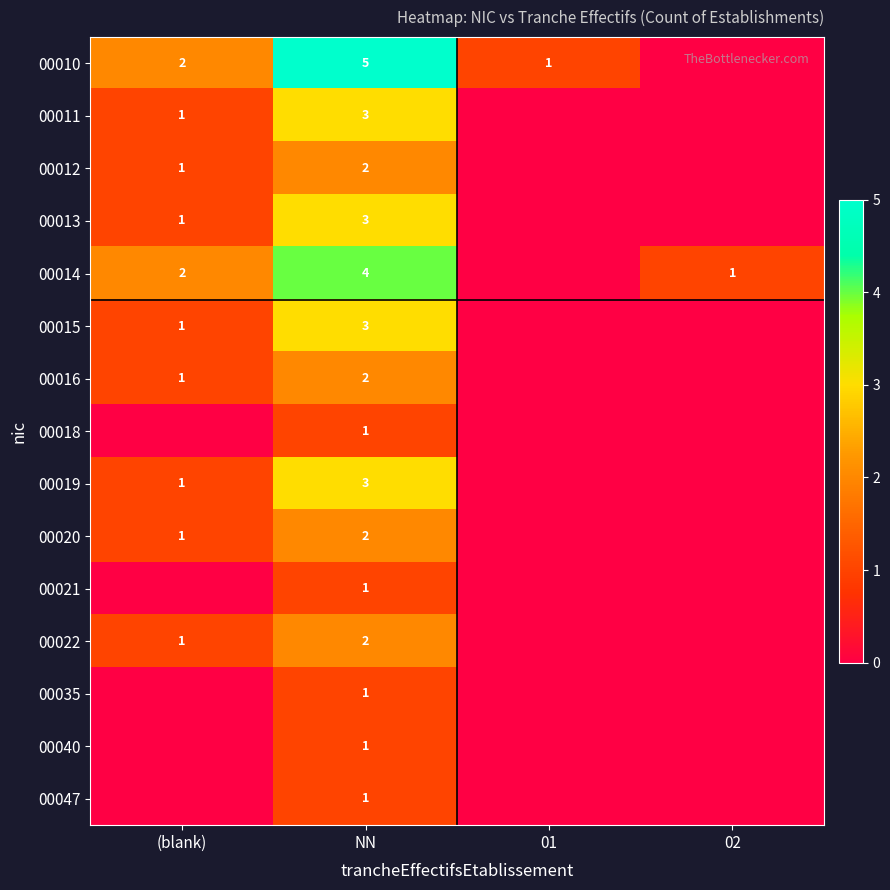

The value of 00016 at (blank) is 1. True or false?

True